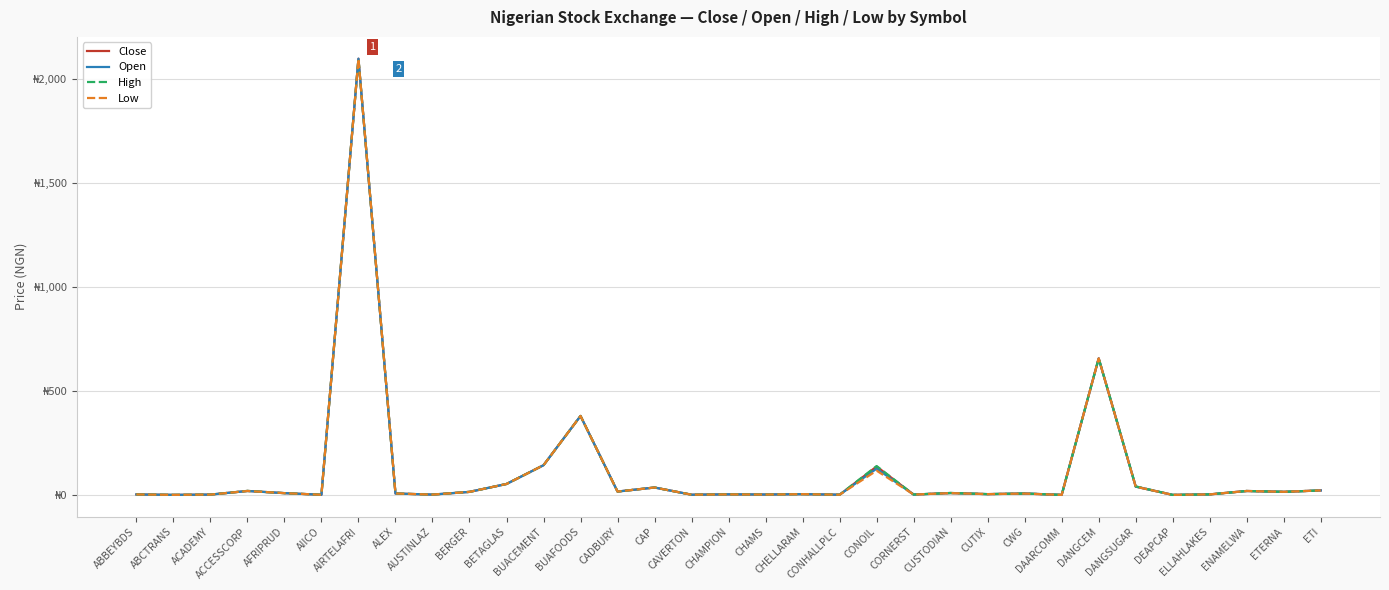

Rank the series by their average value, from lowest to highest.

Low, Open, Close, High